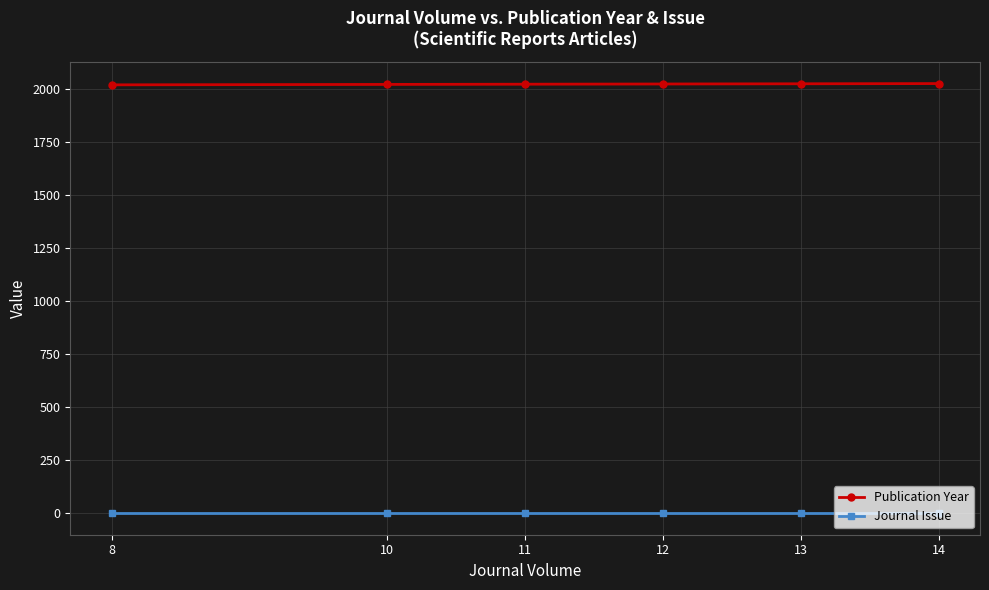

What is the spread (max minus min) of values at 14?

2023